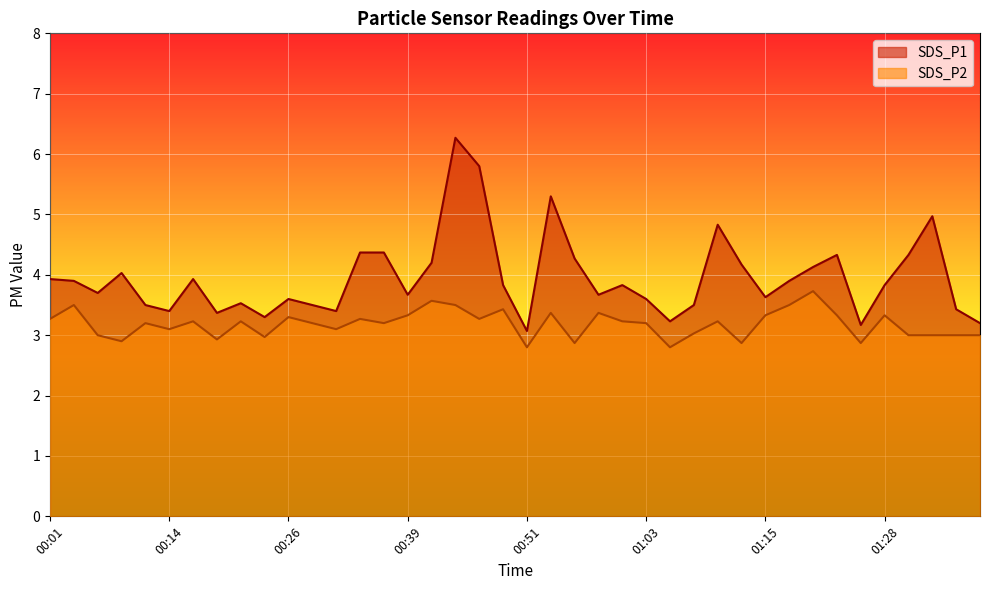

At which label does SDS_P2 first exceed 3?

00:01